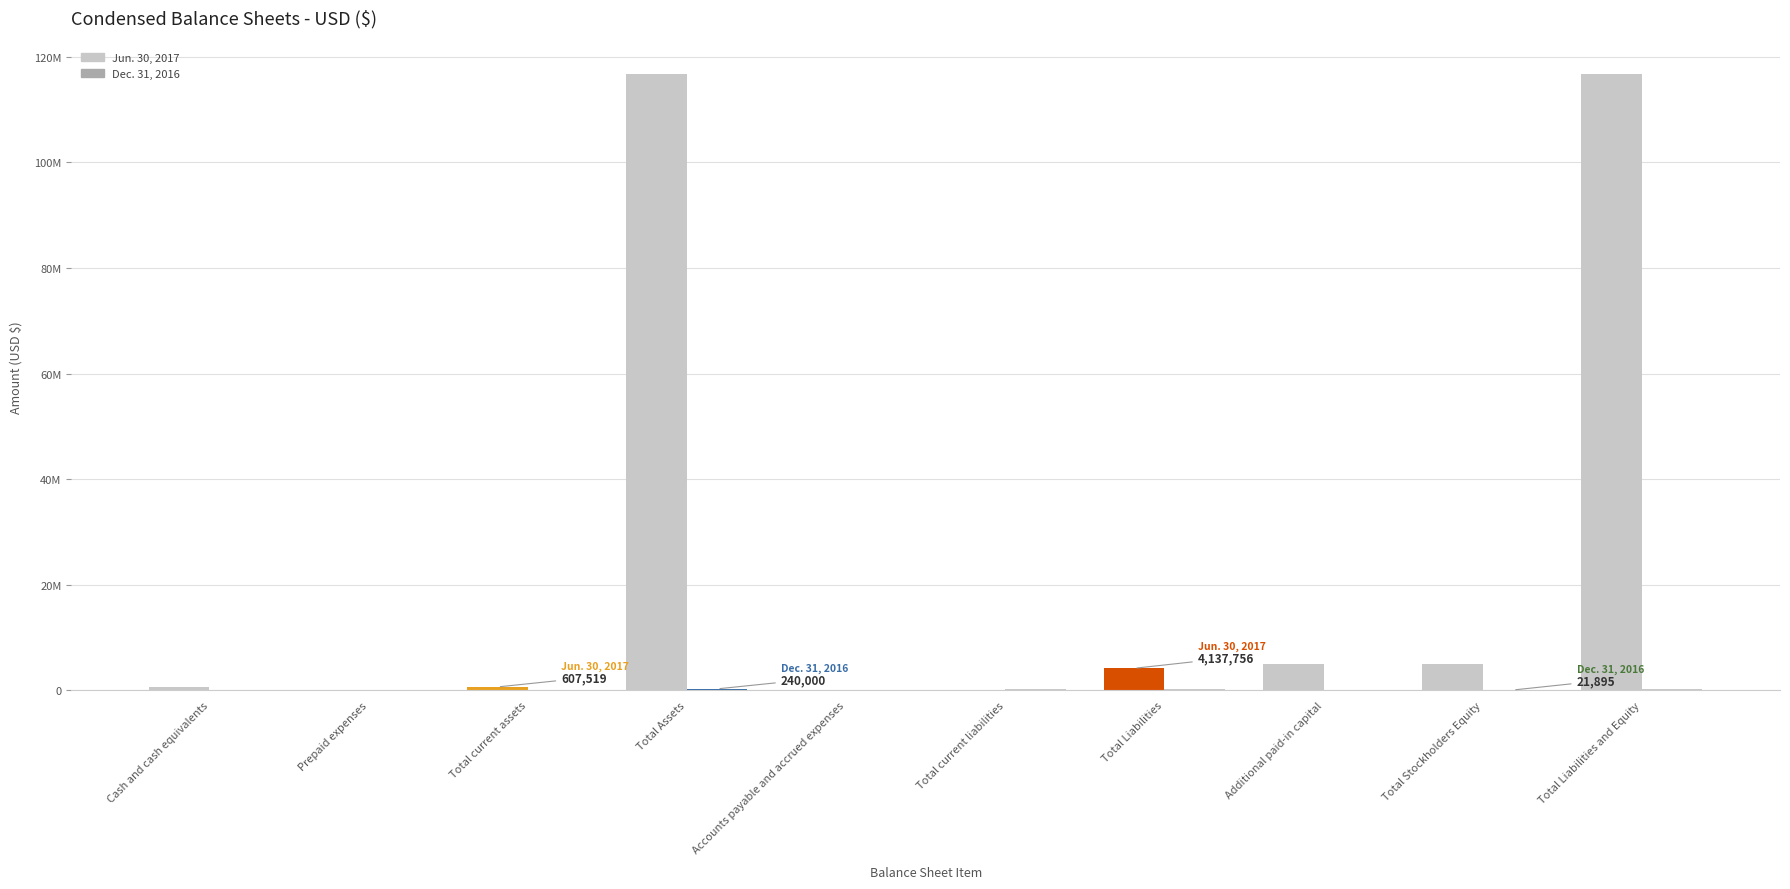

Reading left to right, transcribe all the data shown in this chart.

Jun. 30, 2017: Cash and cash equivalents=577611	Prepaid expenses=29908	Total current assets=607519	Total Assets=116813248	Accounts payable and accrued expenses=105756	Total current liabilities=112756	Total Liabilities=4137756	Additional paid-in capital=5028658	Total Stockholders Equity=5000008	Total Liabilities and Equity=116813248
Dec. 31, 2016: Cash and cash equivalents=67250	Prepaid expenses=0	Total current assets=67250	Total Assets=240000	Accounts payable and accrued expenses=78105	Total current liabilities=218105	Total Liabilities=218105	Additional paid-in capital=24713	Total Stockholders Equity=21895	Total Liabilities and Equity=240000